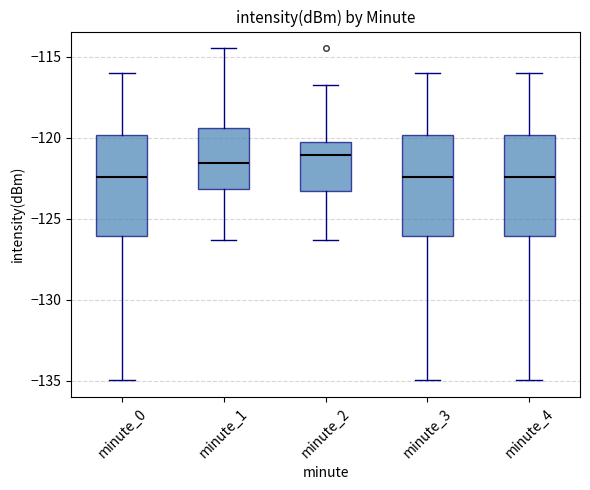

Which box has the highest median line?

minute_2